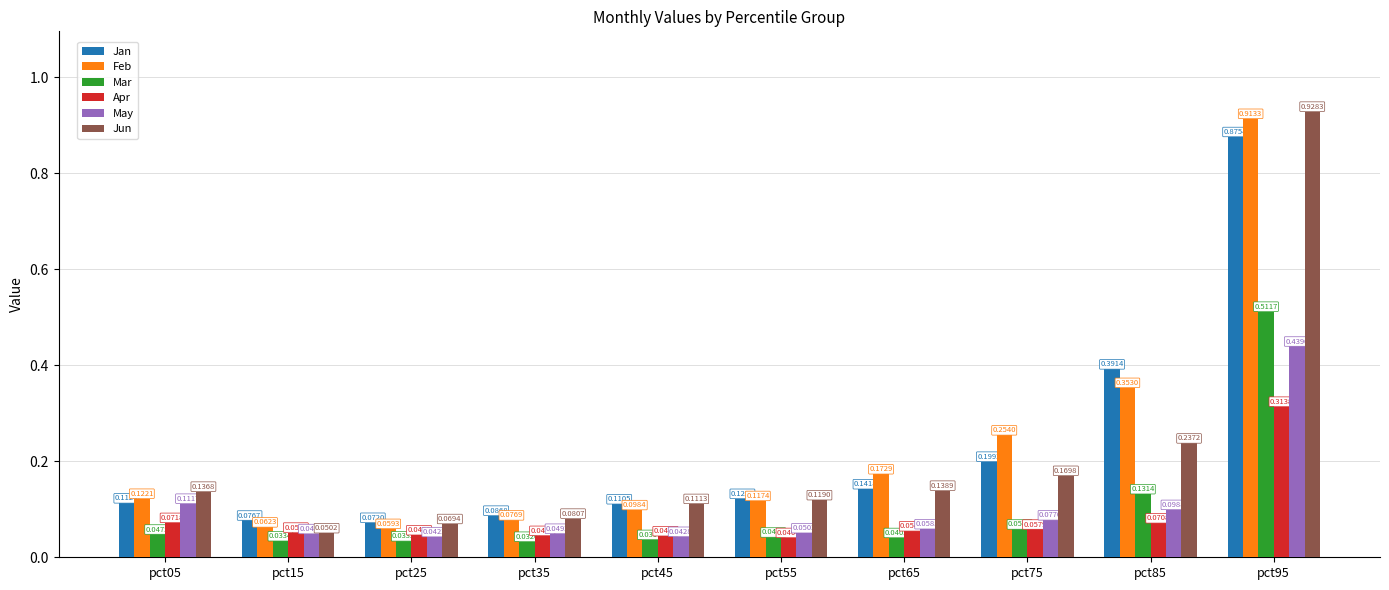

Which series changed the most between pct35 and pct45?

Jun